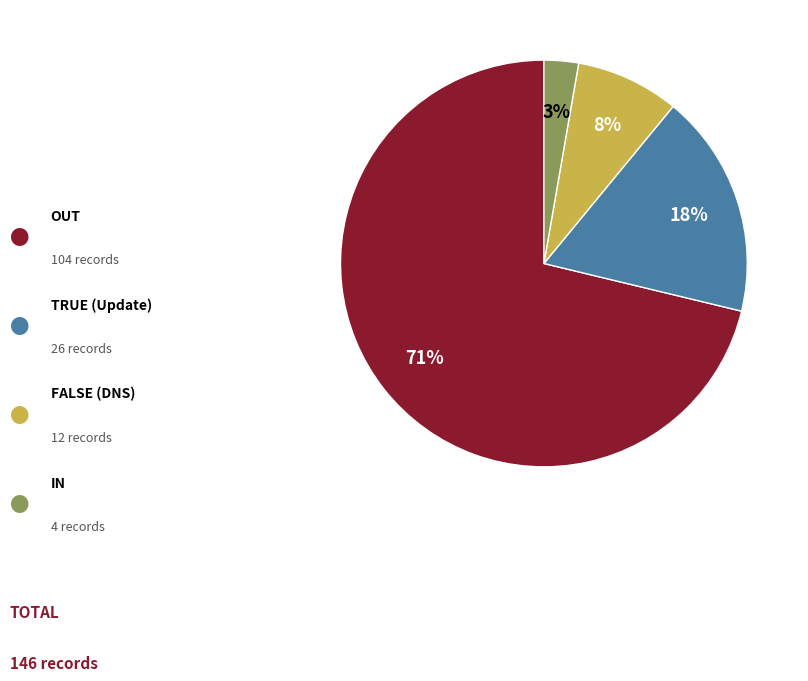

Count the number of slices in the pie.

4